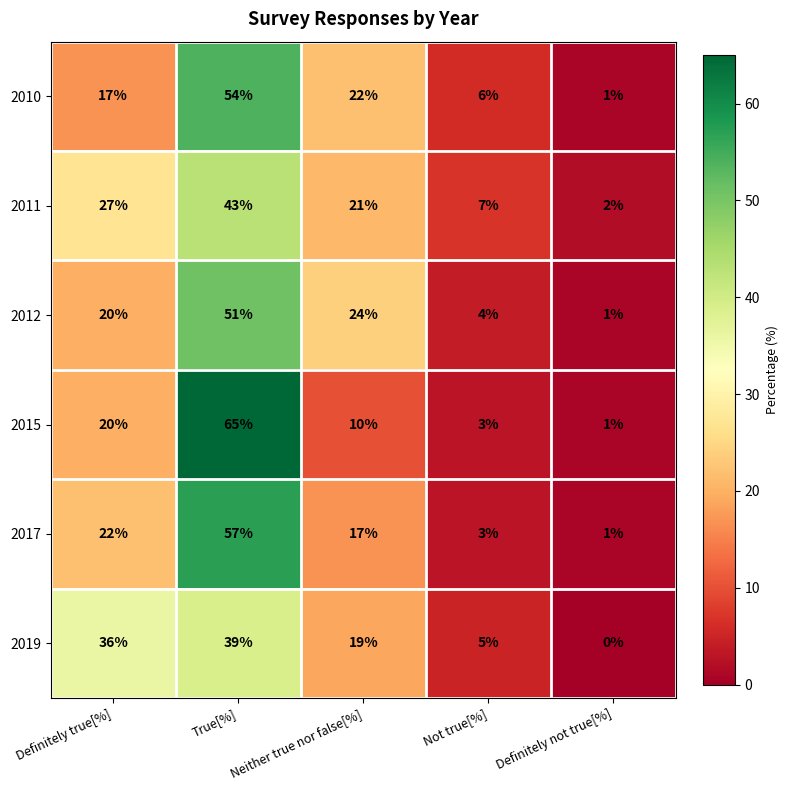

Rank the series by their maximum value, from lowest to highest.

2019, 2011, 2012, 2010, 2017, 2015